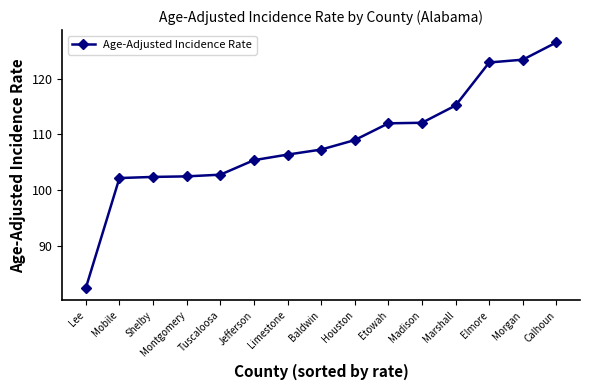

True or false: the data shows 102.5 at Montgomery.

True